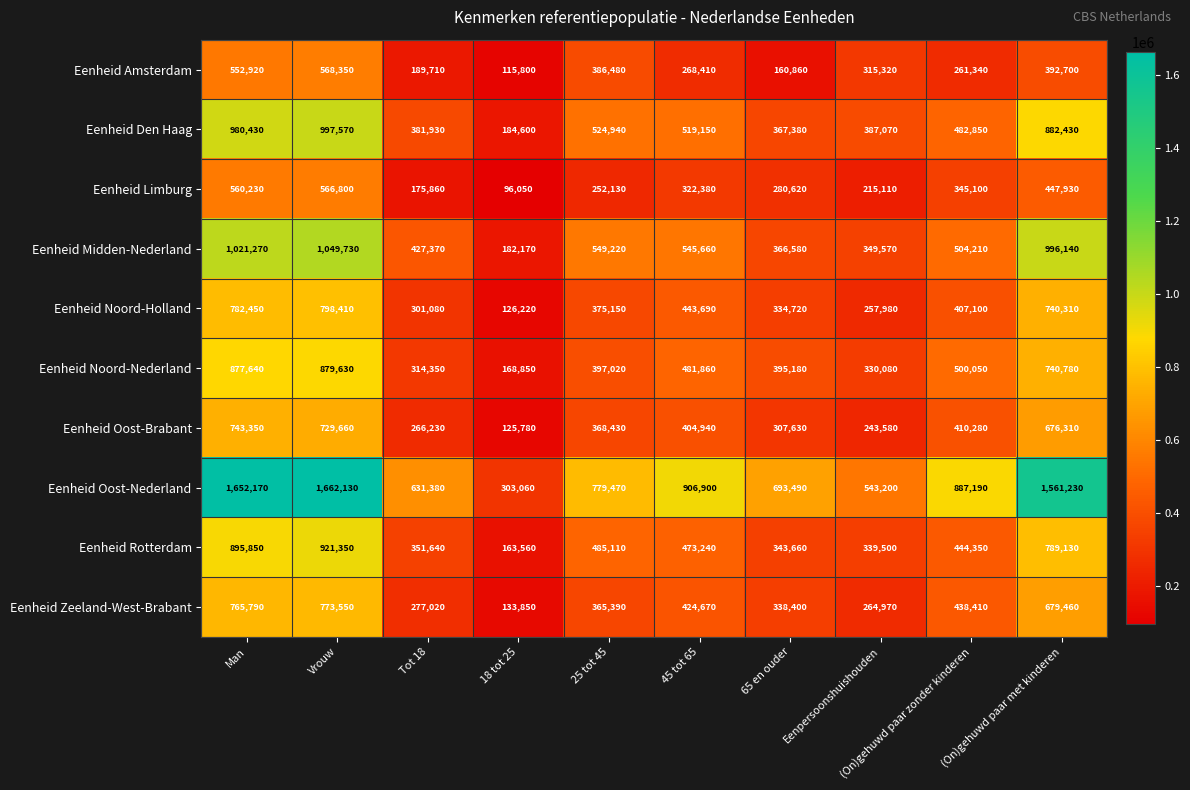

The value of Eenheid Limburg at Eenpersoonshuishouden is 383522. True or false?

False